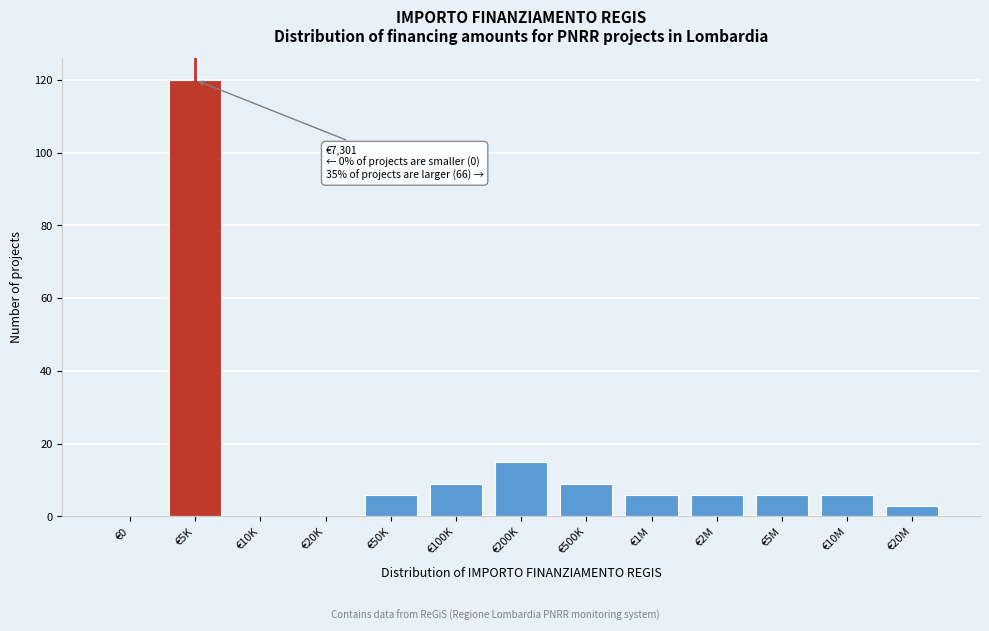

Reading right to left, extract all data points from this chart.

€20M=3	€10M=6	€5M=6	€2M=6	€1M=6	€500K=9	€200K=15	€100K=9	€50K=6	€20K=0	€10K=0	€5K=120	€0=0